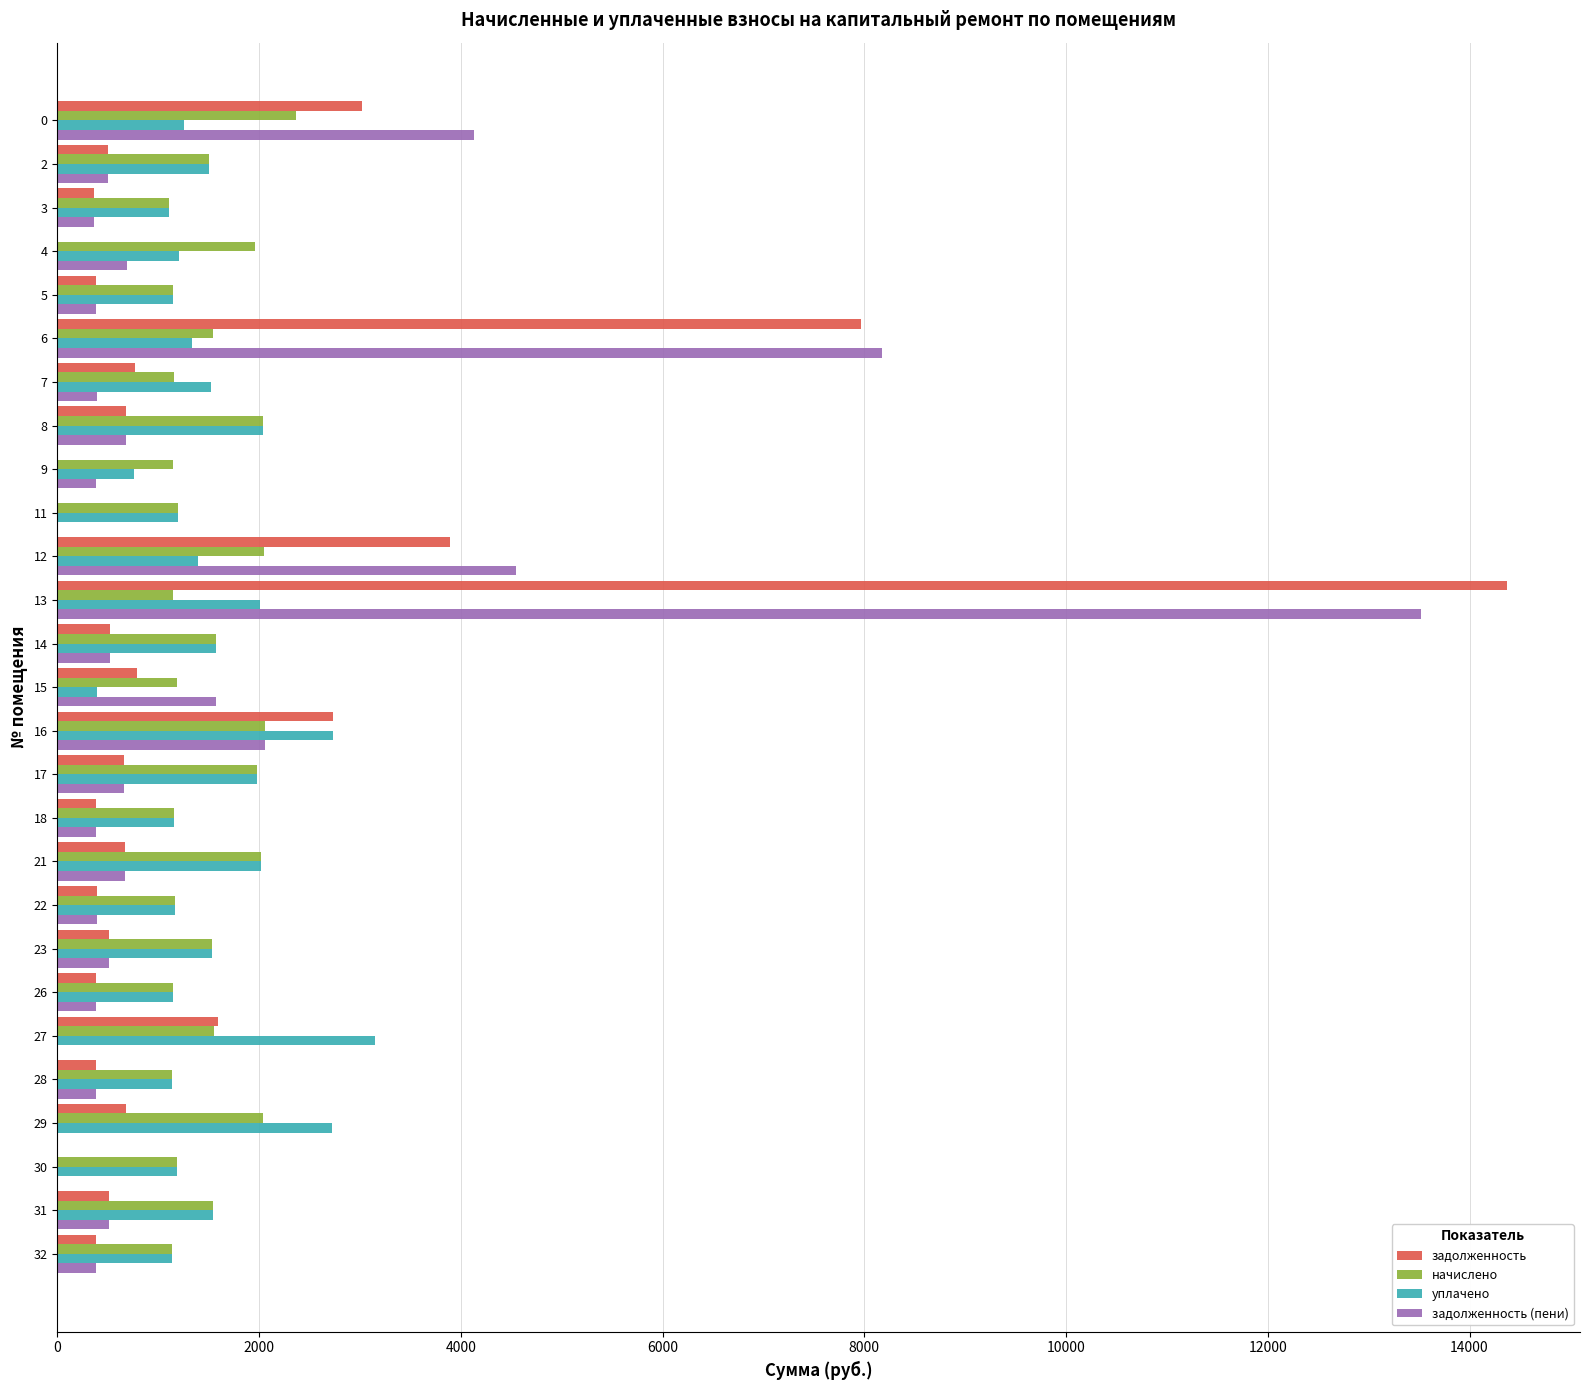

What is the highest value of the начислено series?

2367.1